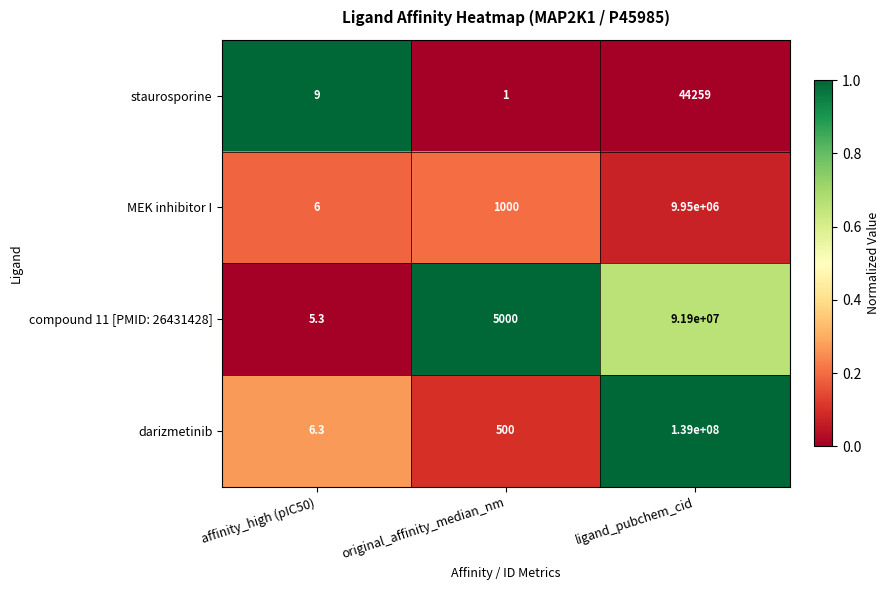

What value does the MEK inhibitor I series have at ligand_pubchem_cid?

9950000.0